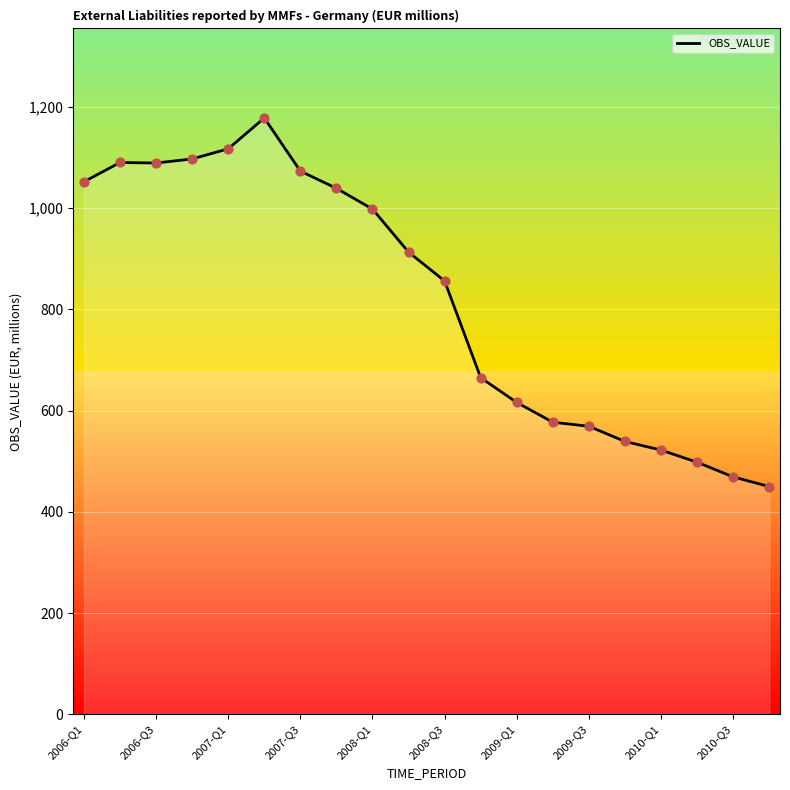

What is the minimum value shown in the chart?

450